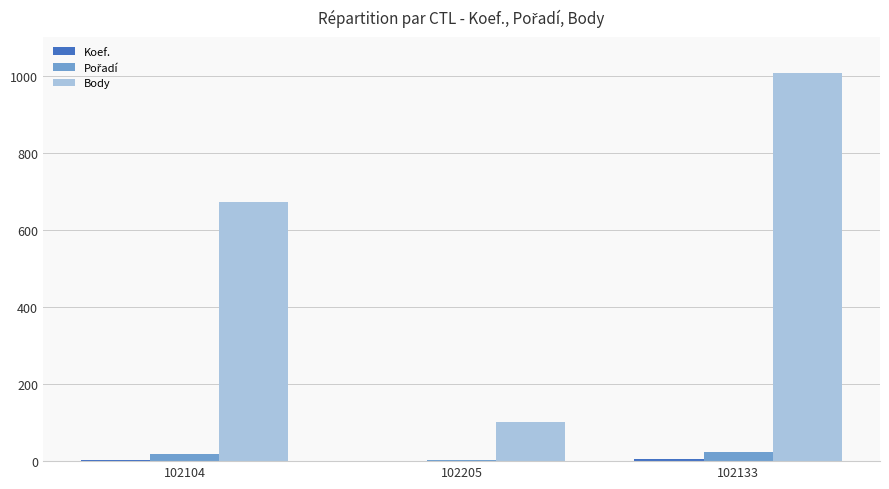

At which category is the sum across all series the highest?

102133